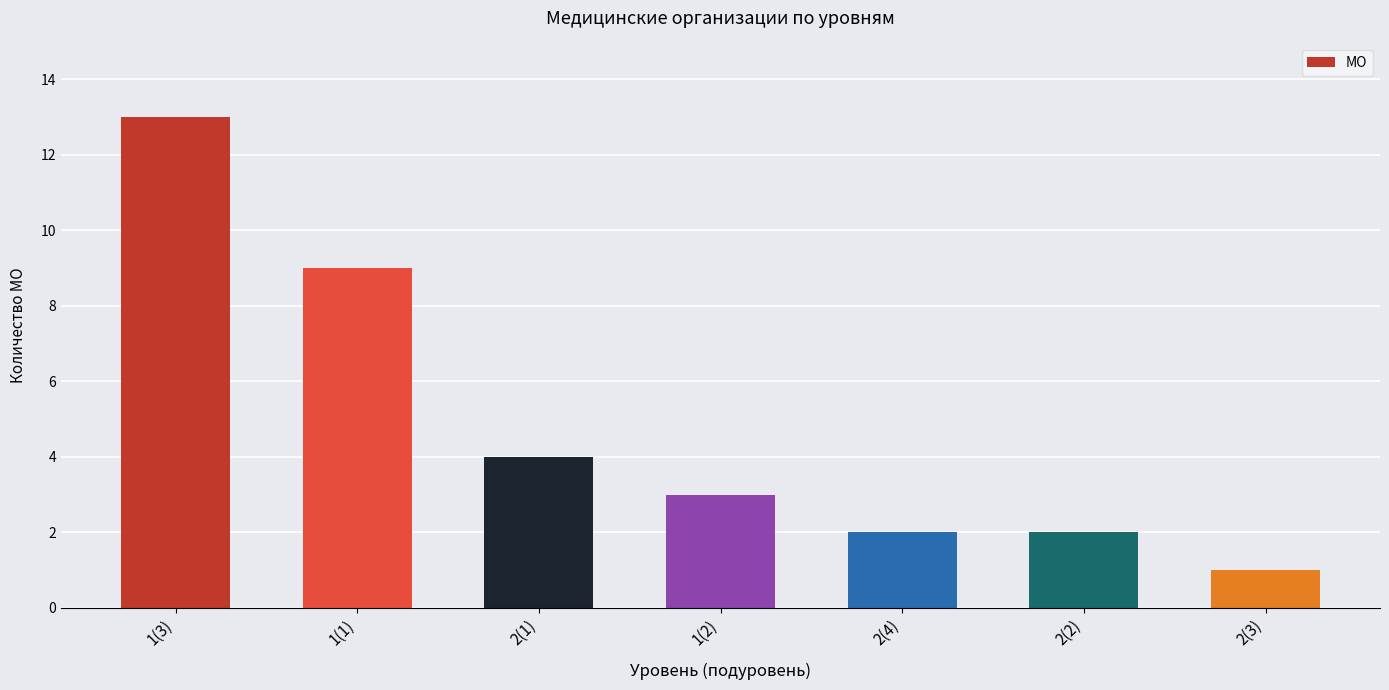

Reading left to right, extract all data points from this chart.

1(3)=13	1(1)=9	2(1)=4	1(2)=3	2(4)=2	2(2)=2	2(3)=1